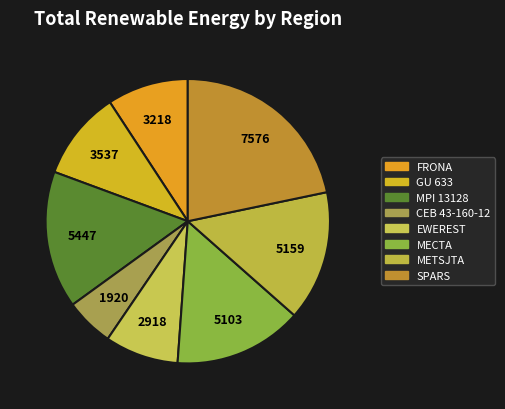

Count the number of slices in the pie.

8